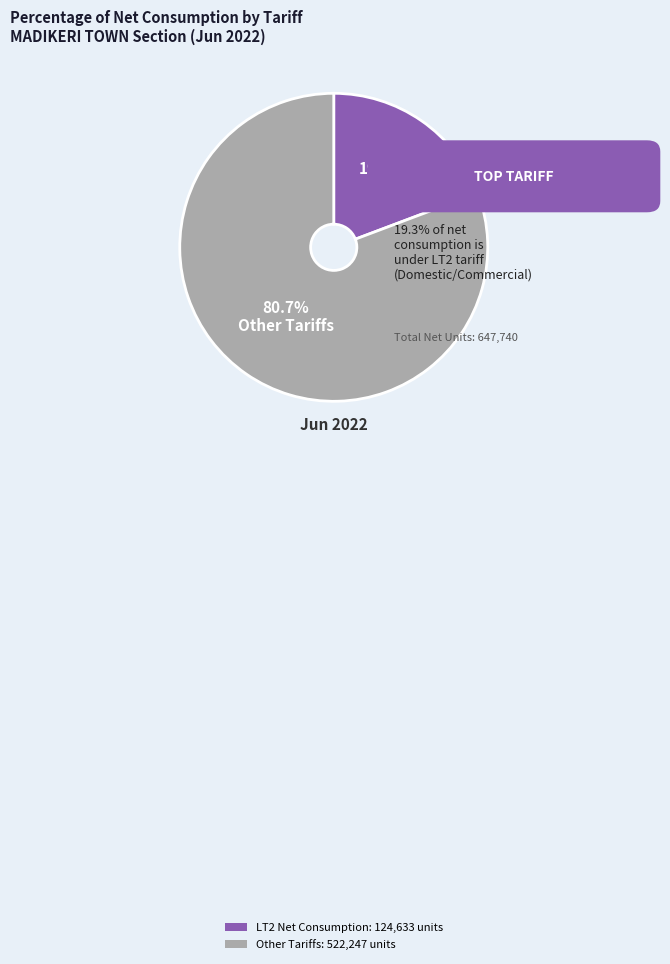

Is there a majority slice in this chart?

Yes